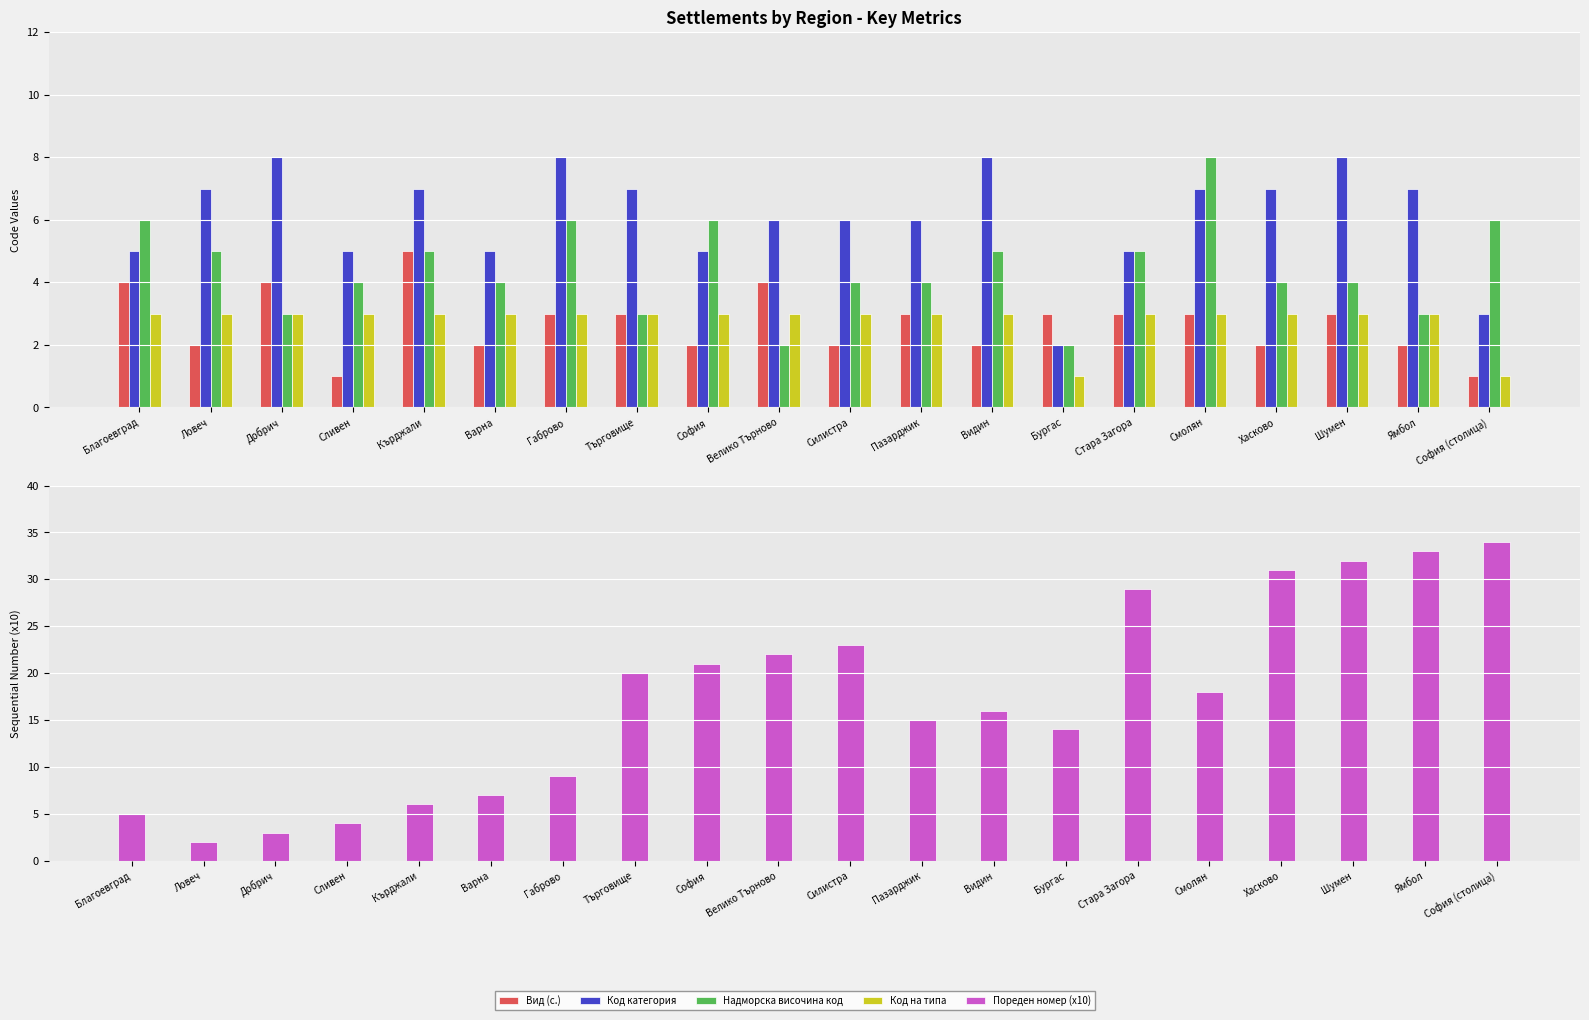

The value of Надморска височина код at София (столица) is 6. True or false?

True